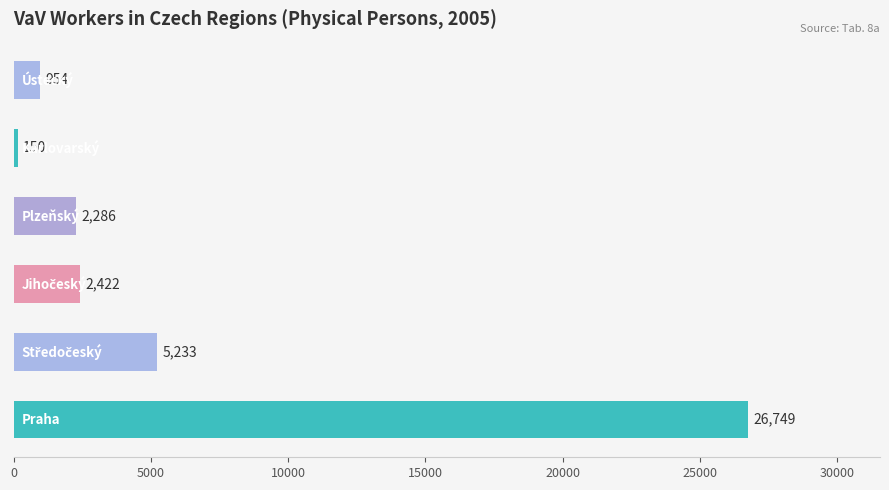

What is the greatest value displayed?

26749.4